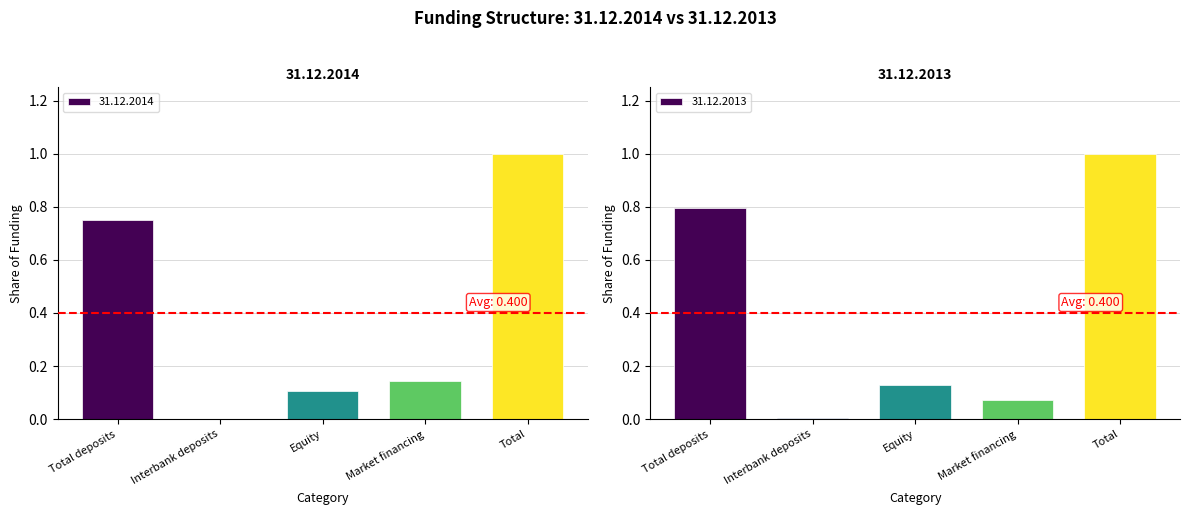

Is it true that 31.12.2014 equals 0.1 at Equity?

True